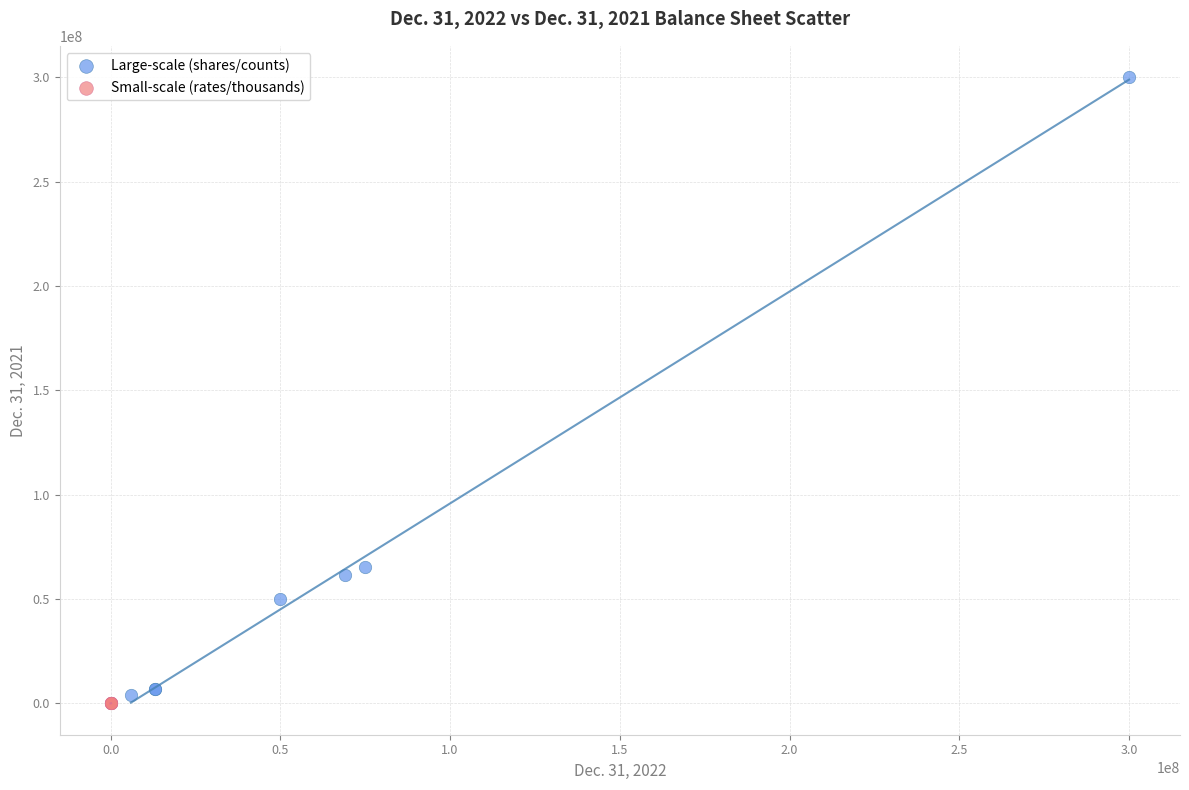

What are all the series names shown in the legend?

Large-scale (shares/counts), Small-scale (rates/thousands)